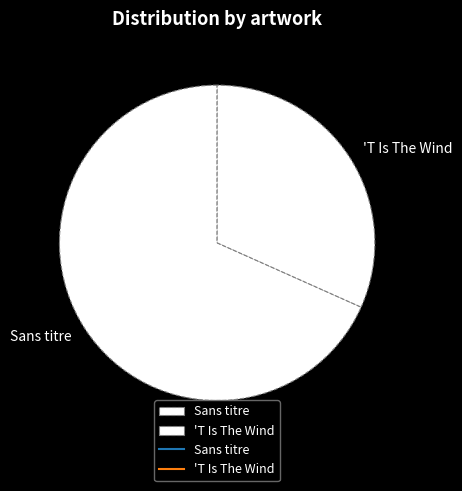

Combined, what portion of the pie is Sans titre and 'T Is The Wind?

100.0%